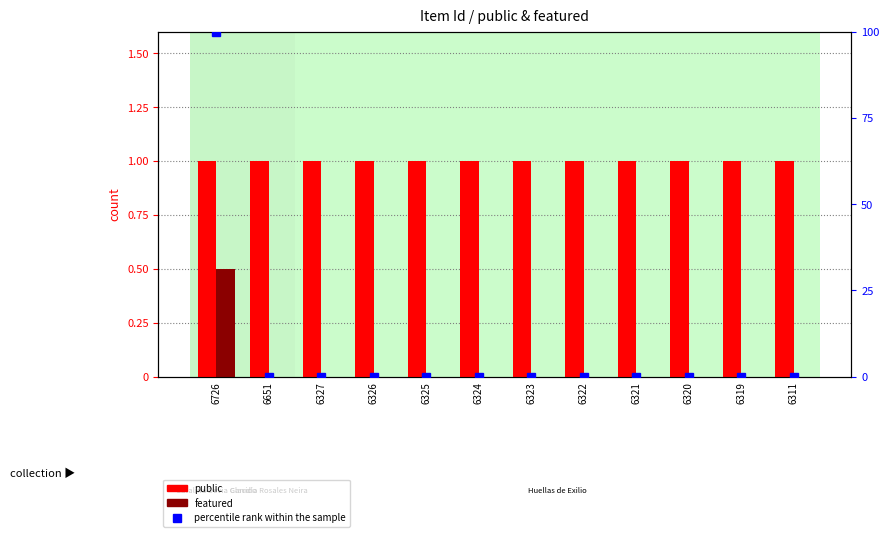

Reading right to left, transcribe all the data shown in this chart.

public: 6311=1.0	6319=1.0	6320=1.0	6321=1.0	6322=1.0	6323=1.0	6324=1.0	6325=1.0	6326=1.0	6327=1.0	6651=1.0	6726=1.0
featured: 6311=0.0	6319=0.0	6320=0.0	6321=0.0	6322=0.0	6323=0.0	6324=0.0	6325=0.0	6326=0.0	6327=0.0	6651=0.0	6726=0.5
percentile rank within the sample: 6311=0.0	6319=0.0	6320=0.0	6321=0.0	6322=0.0	6323=0.0	6324=0.0	6325=0.0	6326=0.0	6327=0.0	6651=0.0	6726=100.0